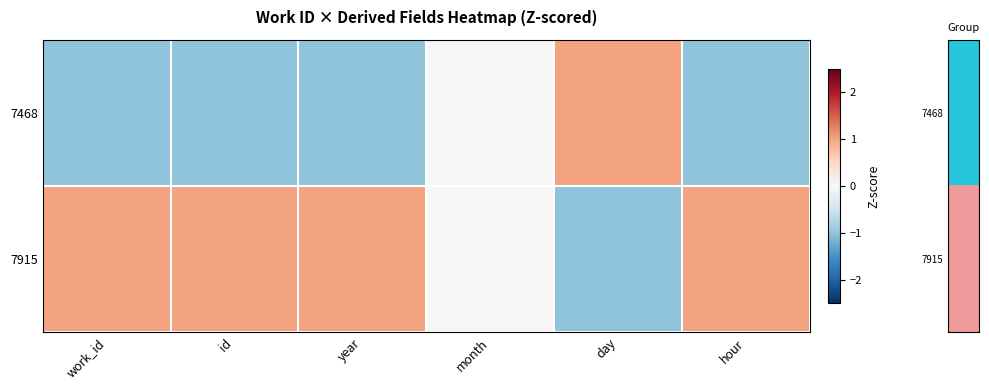

Which has a higher value, month or id?

month